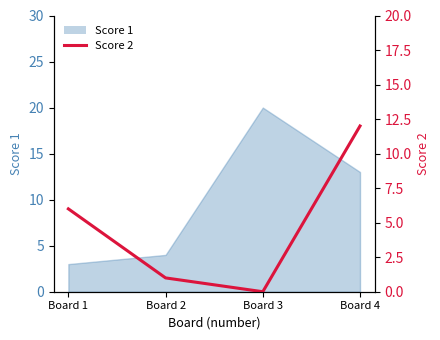

At which label does the data first exceed 6?

Board 4